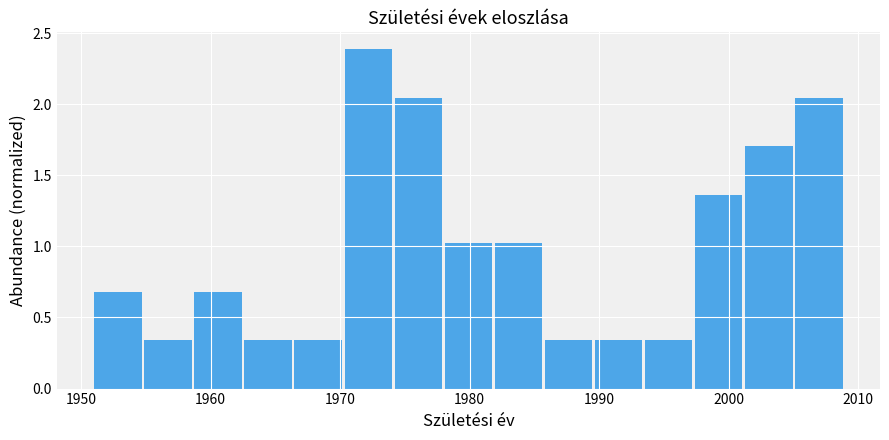

Read against the x-axis, roughly where is the centre of the tallest bar?

1972